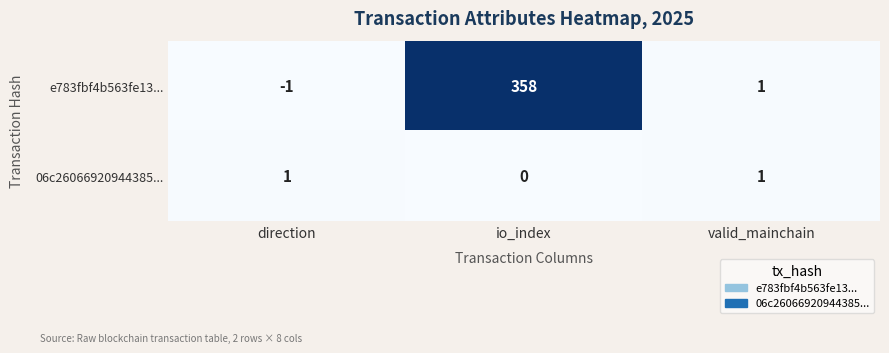

The value of e783fbf4b563fe13... at valid_mainchain is 1. True or false?

True